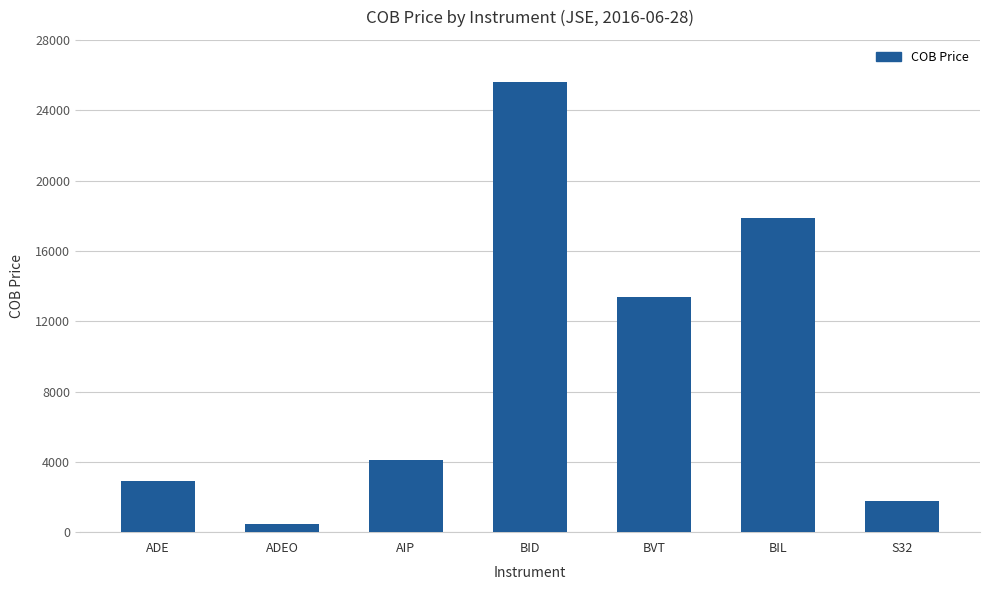

What is the minimum value shown in the chart?

449